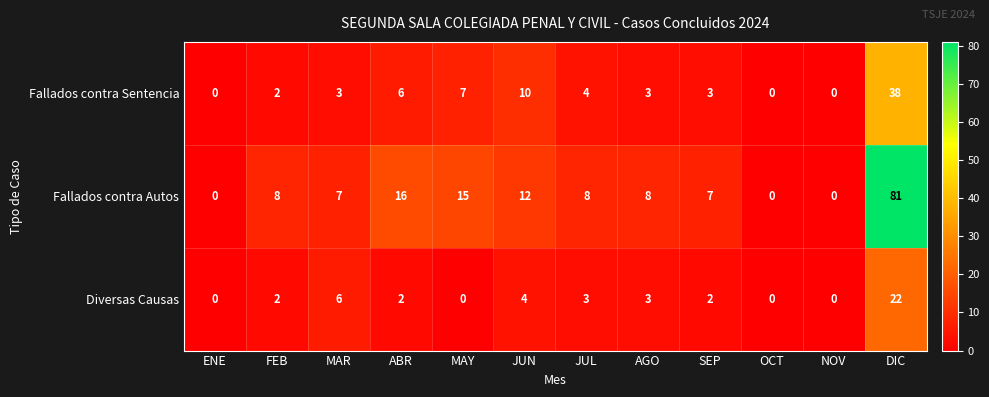

Rank the series by their maximum value, from highest to lowest.

Fallados contra Autos, Fallados contra Sentencia, Diversas Causas